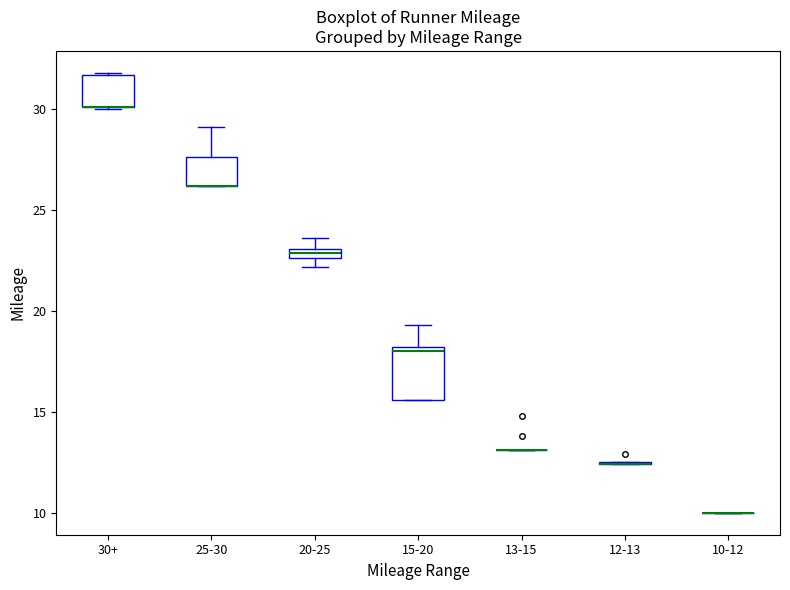

Which box is the tallest, from its lower edge to its upper edge?

15-20